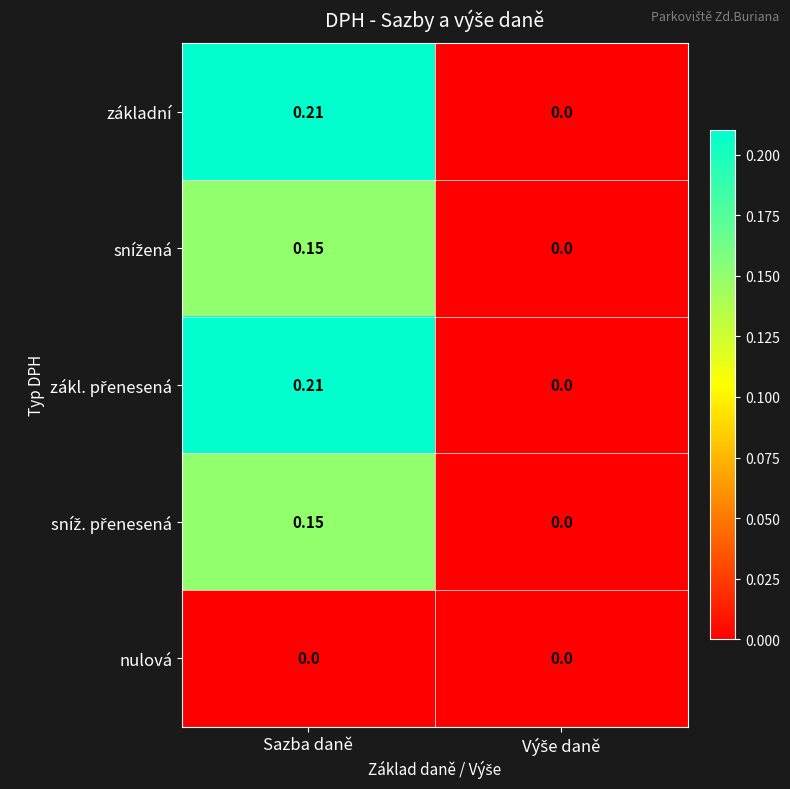

At which category is the sum across all series the highest?

Sazba daně